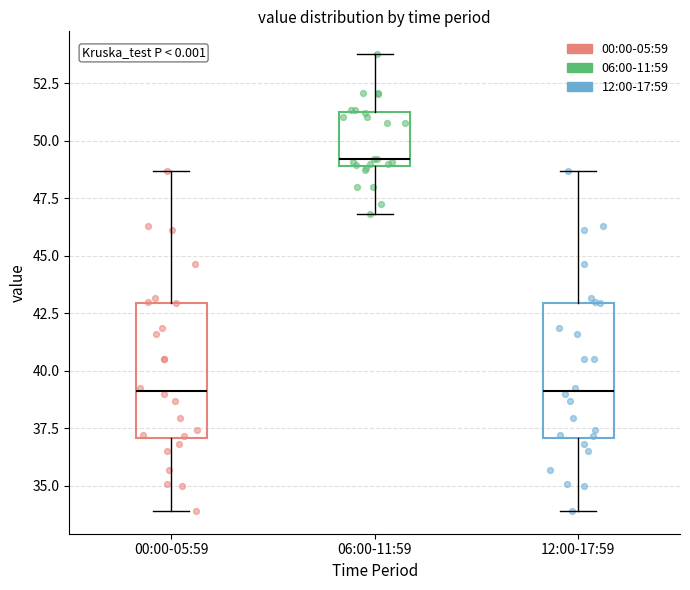

Reading left to right, transcribe this box plot: for each box, give where its median line is, the range the box spans, and where its two whiskers end, as read against the y-axis. The values are not printed on the chart, so give them approximately, as read against the axis.

00:00-05:59: median 39.0, box 37.0 to 43.0, whiskers 34.0 to 48.5
06:00-11:59: median 49.0 (just above the box's lower edge), box 49.0 to 51.5, whiskers 47.0 to 54.0
12:00-17:59: median 39.0, box 37.0 to 43.0, whiskers 34.0 to 48.5